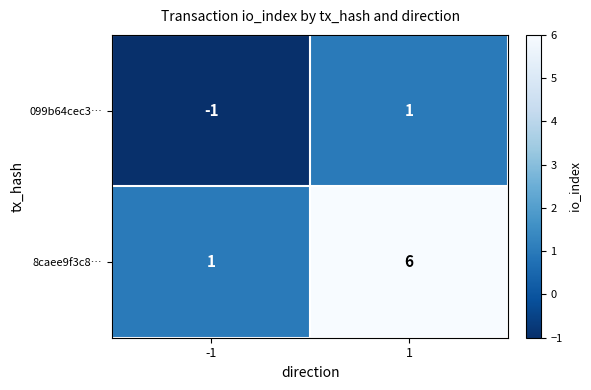

Rank the series by their average value, from lowest to highest.

099b64cec3…, 8caee9f3c8…